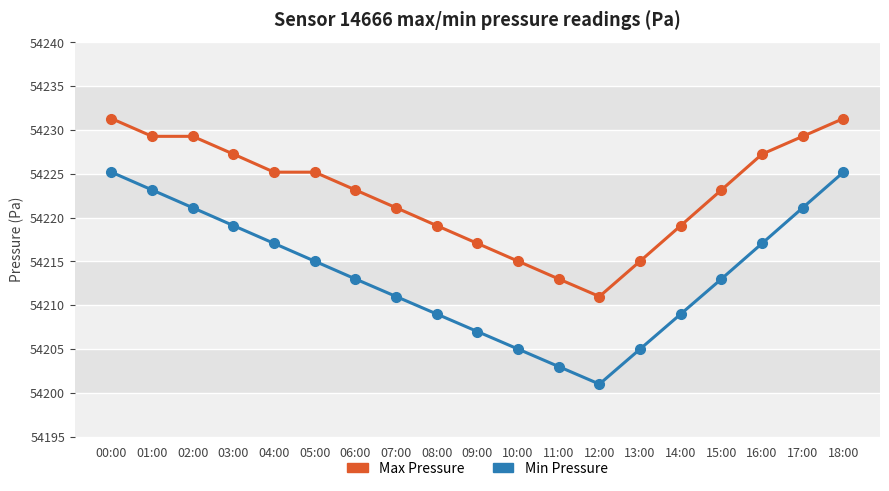

True or false: Min Pressure has more than 1 points higher than both neighbors.

False